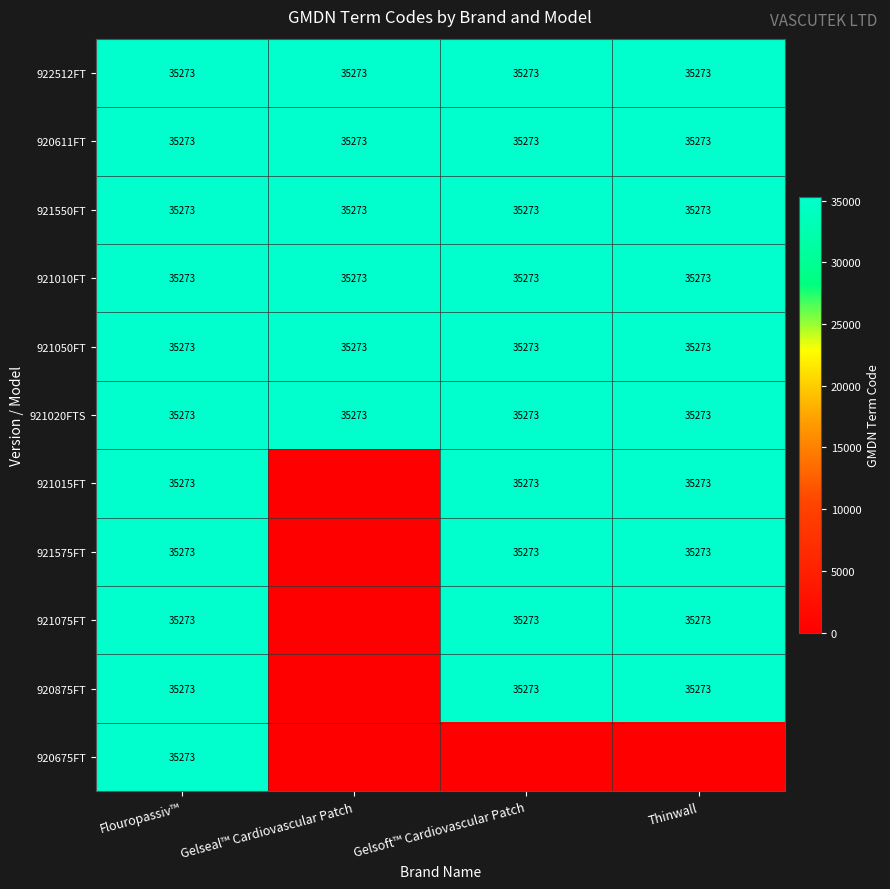

The 921010FT series shows 18249 at Gelsoft™ Cardiovascular Patch. True or false?

False